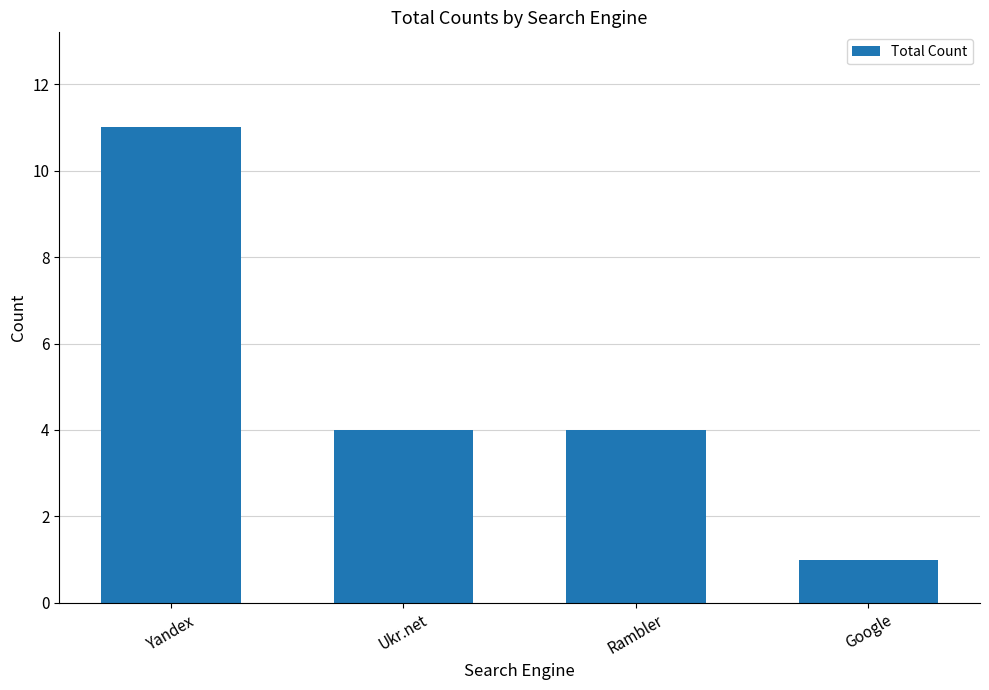

What is the value of the 2nd bar from the left?

4